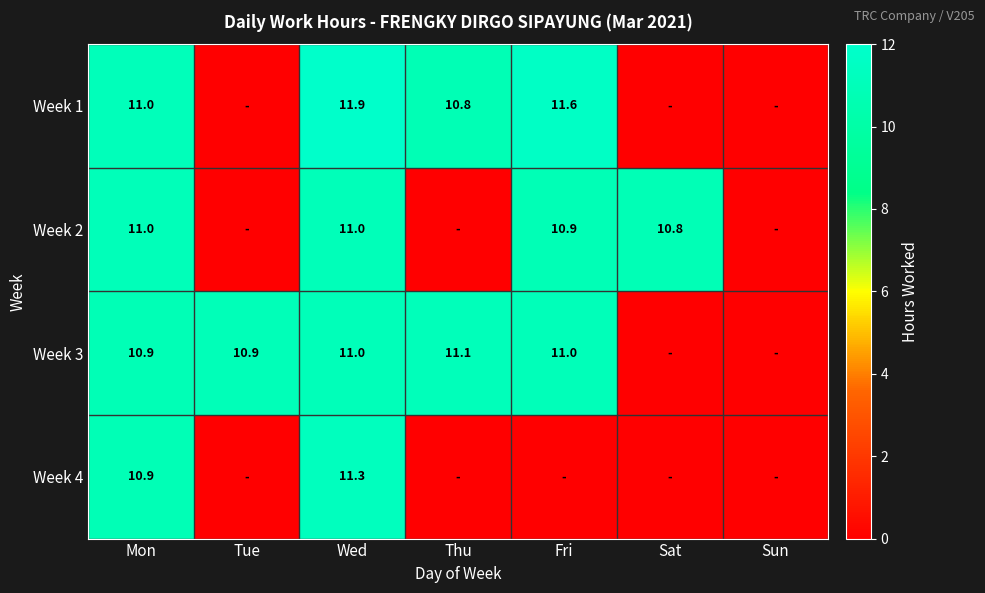

Is the value of Week 3 at Fri greater than the value of Week 1 at Thu?

Yes